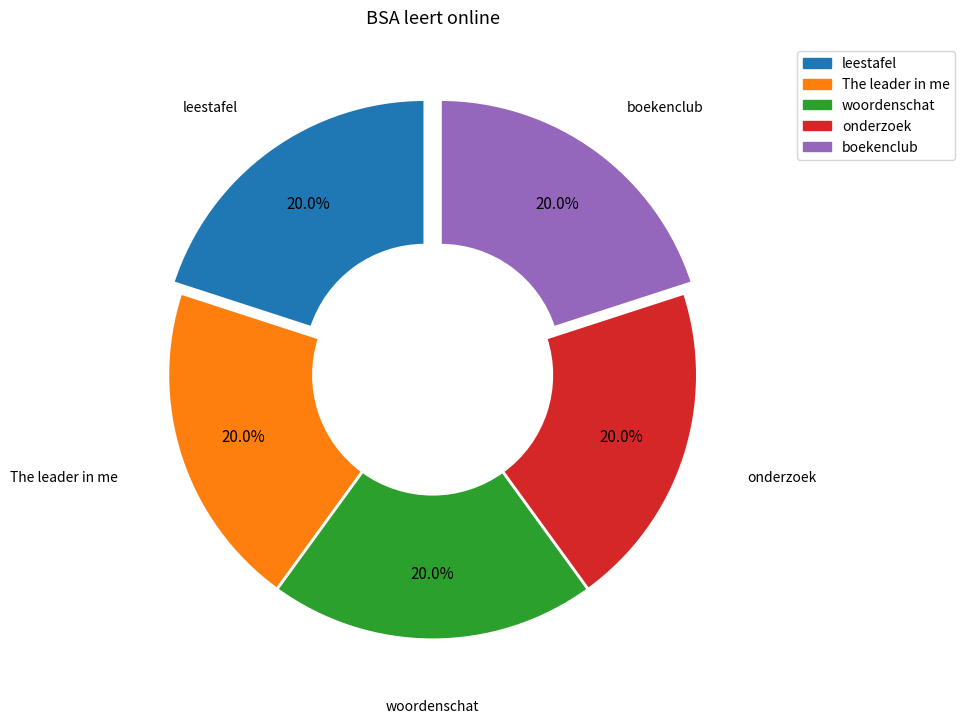

Does any single category account for the majority?

No